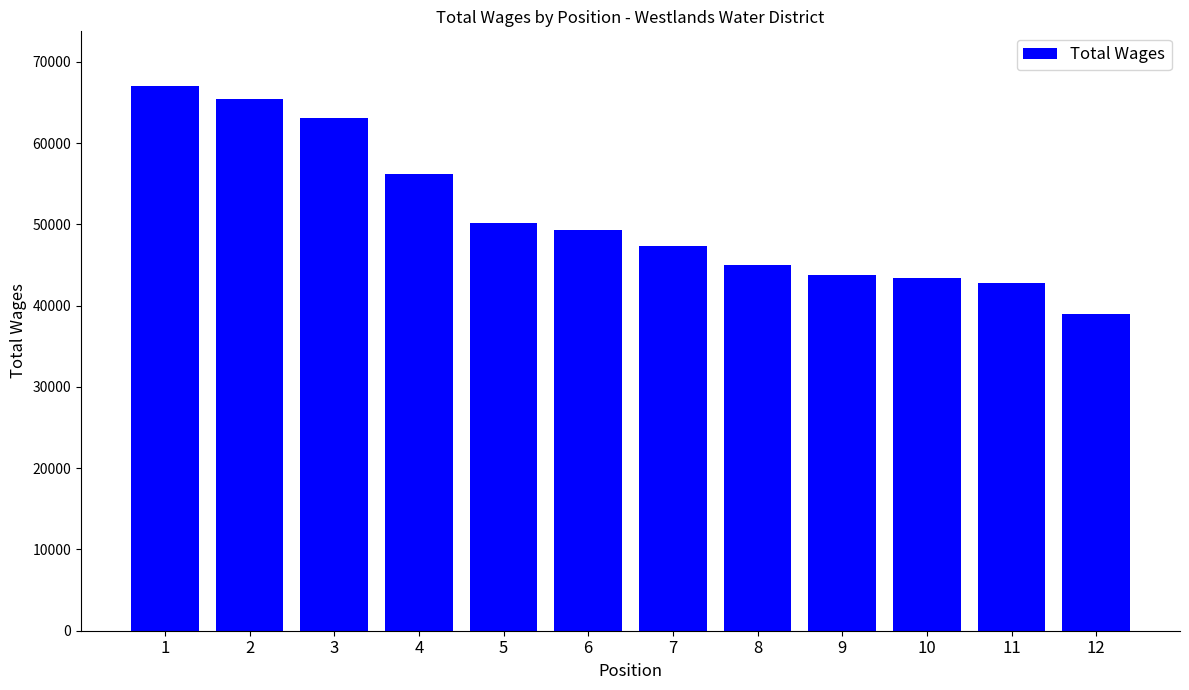

What is the change in value from 3 to 5?

-12931